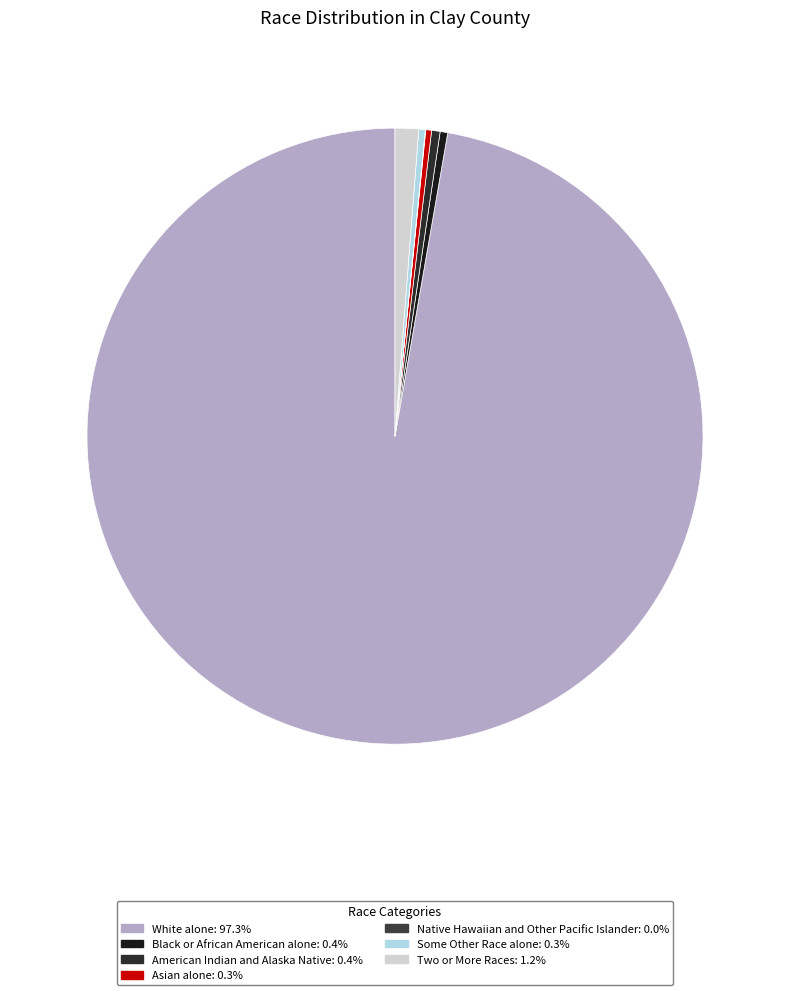

To the nearest percent, what percentage of the pie is White alone?

97%